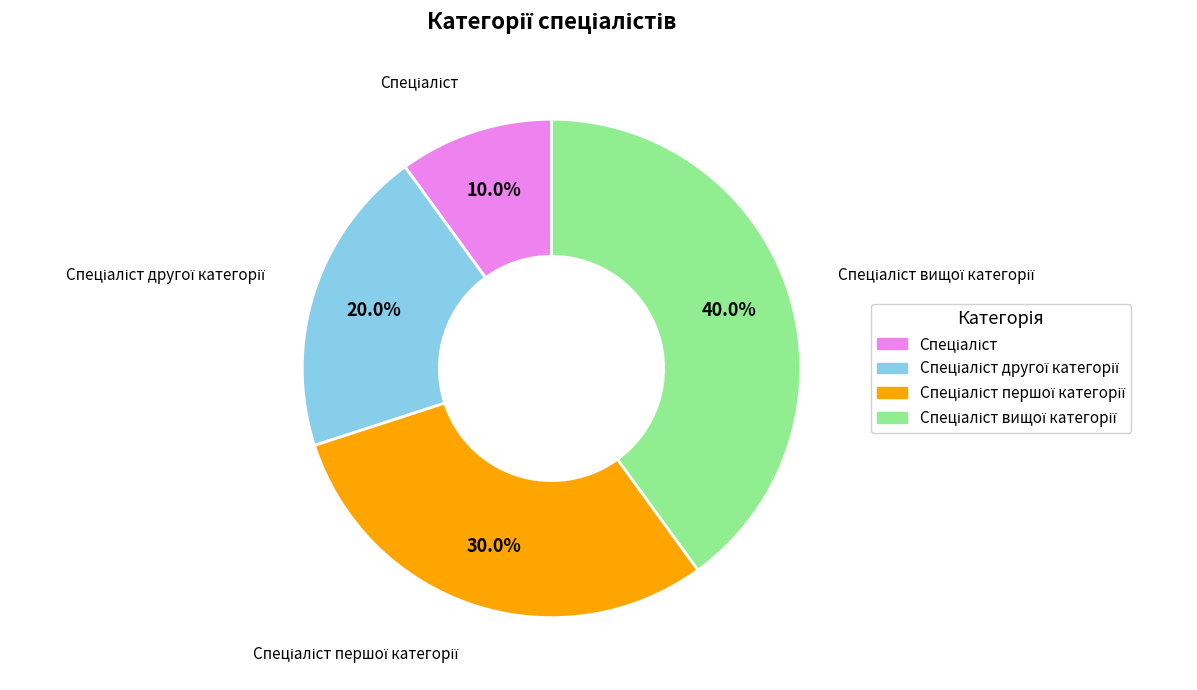

Is there any slice that represents more than half of the pie?

No